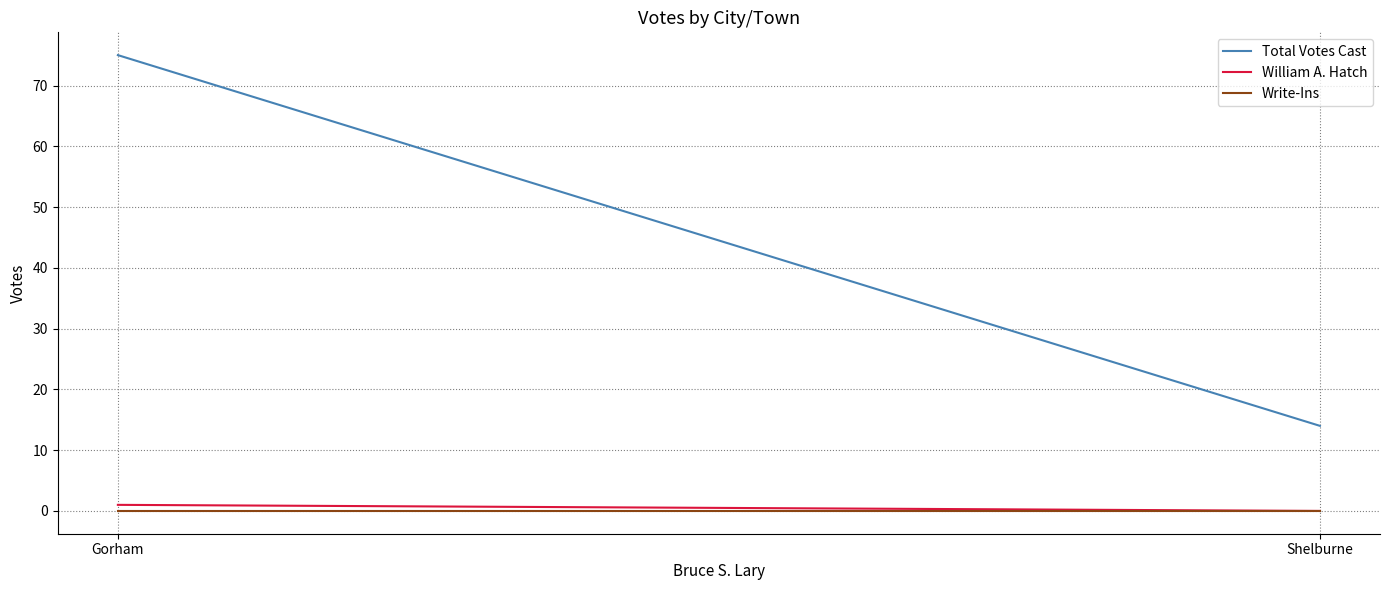

How many lines are shown in the chart?

3